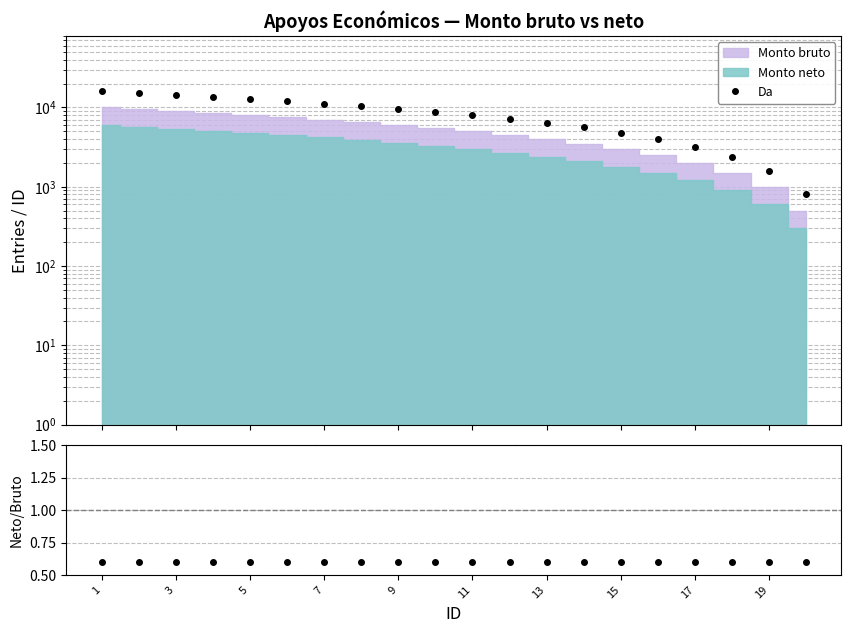

What is the difference between the maximum and minimum values in the Da series?

15200.0